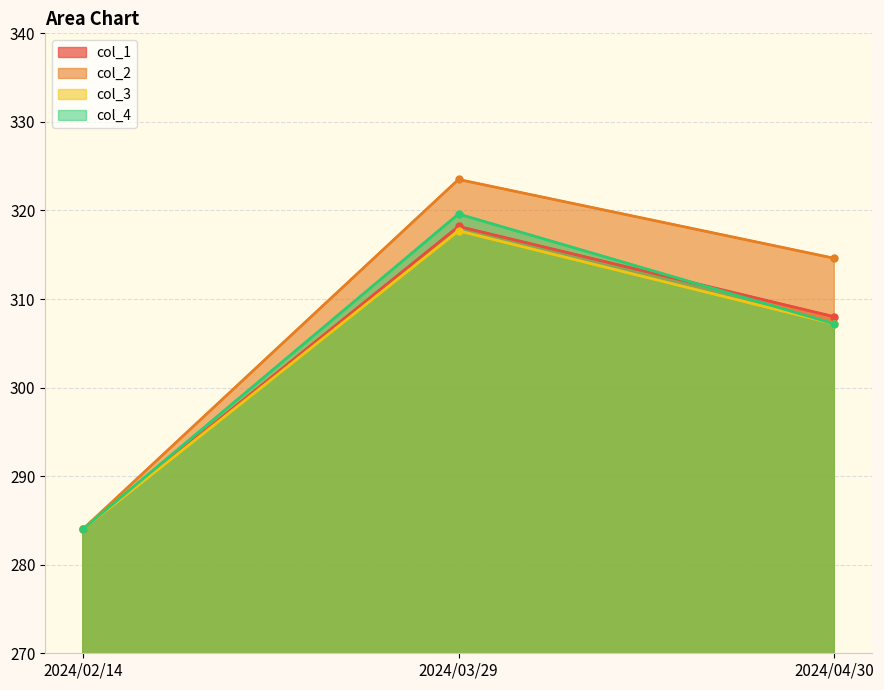

Rank the series at 2024/02/14 from lowest to highest value.

col_1, col_2, col_3, col_4